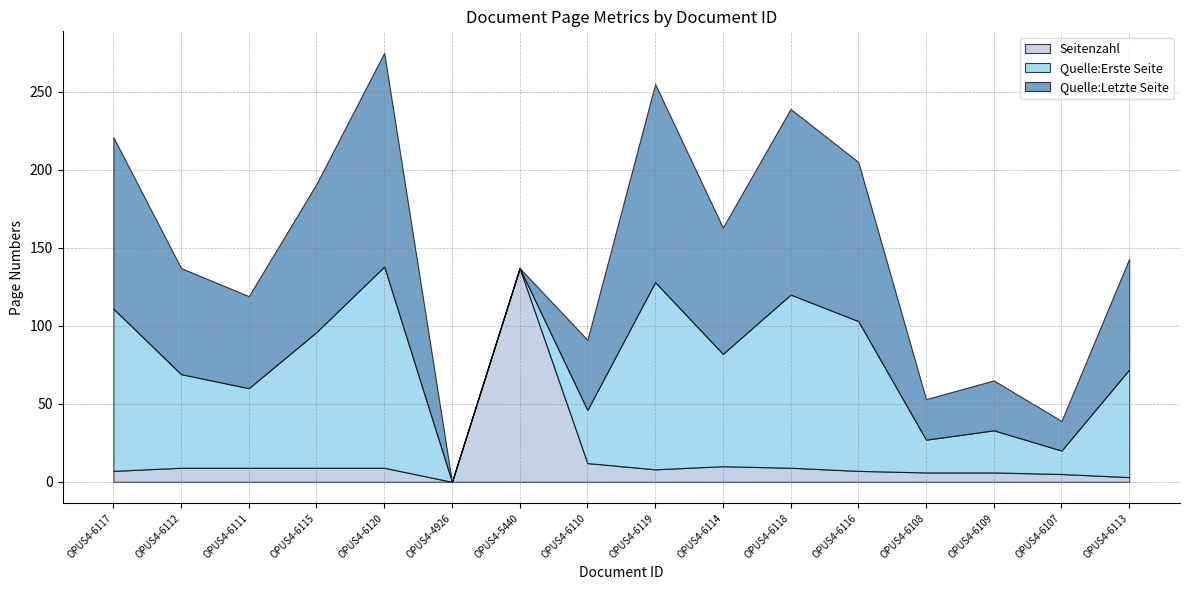

Which label corresponds to the smallest value in the chart?

OPUS4-4926